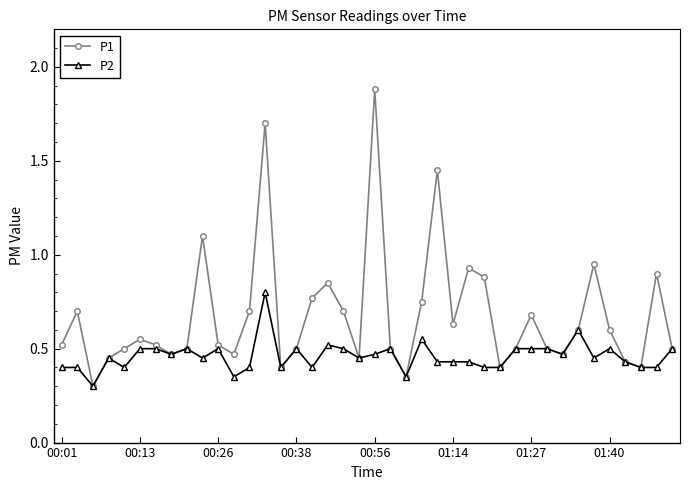

True or false: P1 has more than 0 points higher than both neighbors.

True